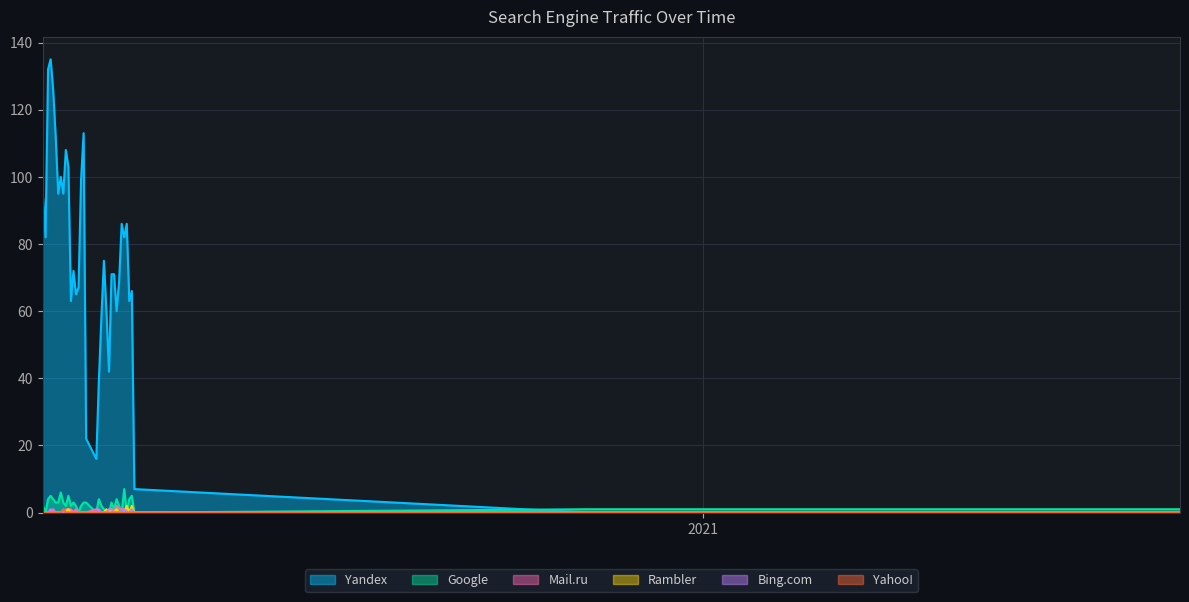

The Yandex series shows 23 at 2020-05-10. True or false?

False